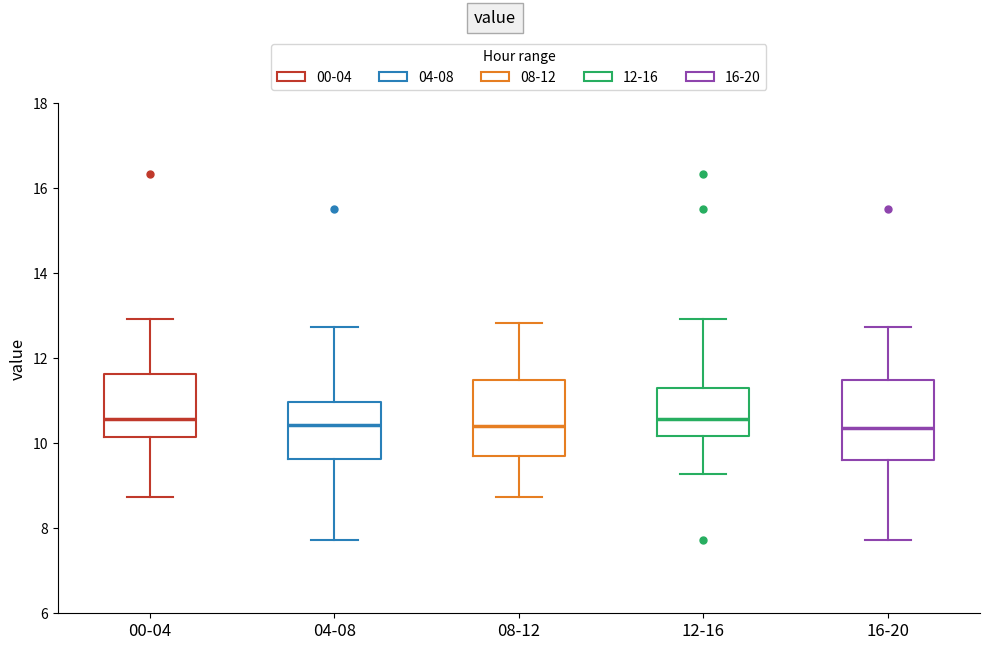

Where does the median line of the box for 08-12 sit on the y-axis? The values are not printed on the chart, so give them approximately, as read against the axis.

10.4